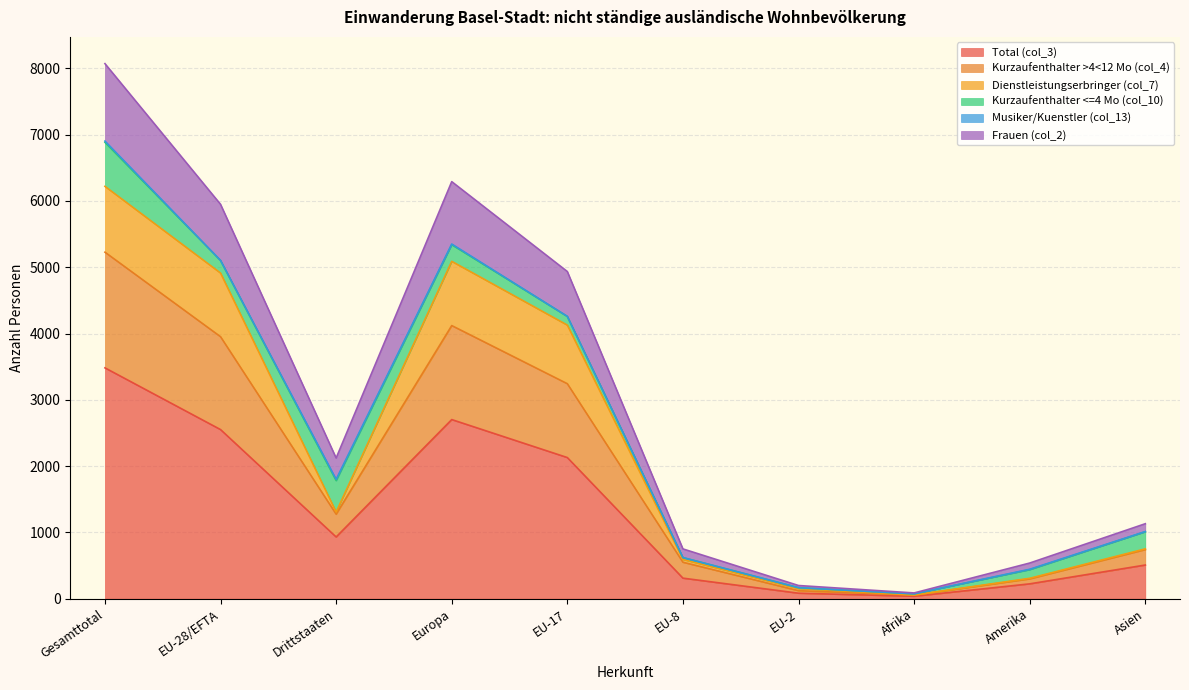

True or false: Frauen (col_2) has a value of 1744 at Europa.

False